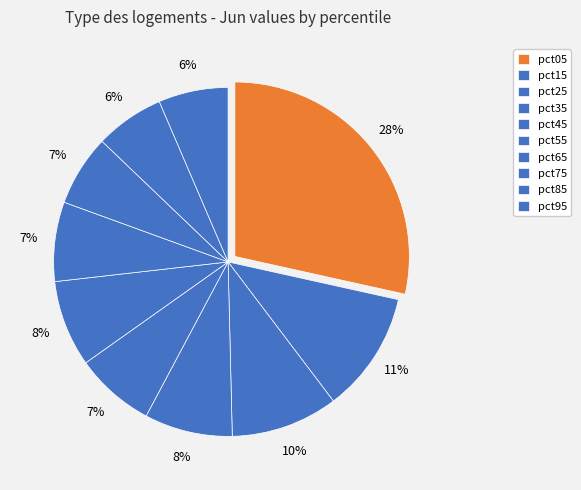

Do pct75 and pct35 together represent more than half of the pie?

No